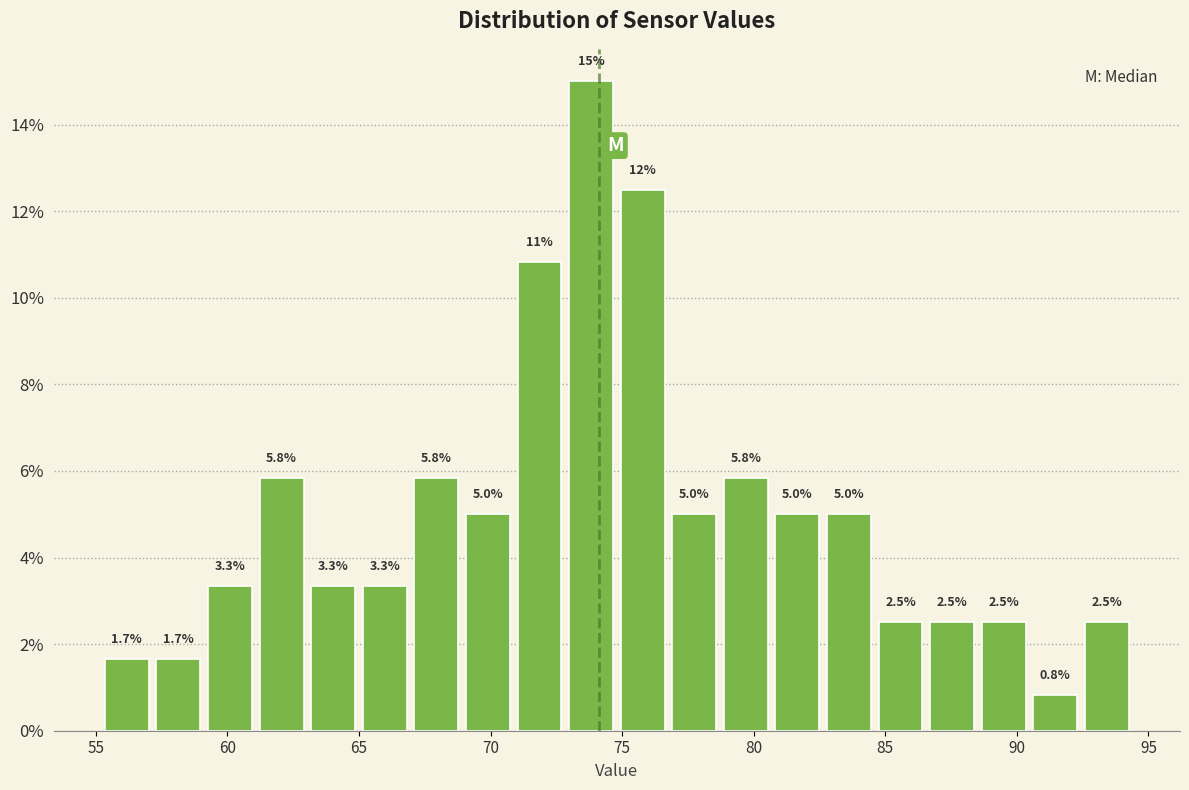

Around what value on the x-axis is the tallest bar? Give the approximate position of its centre, as read against the axis.

74.0